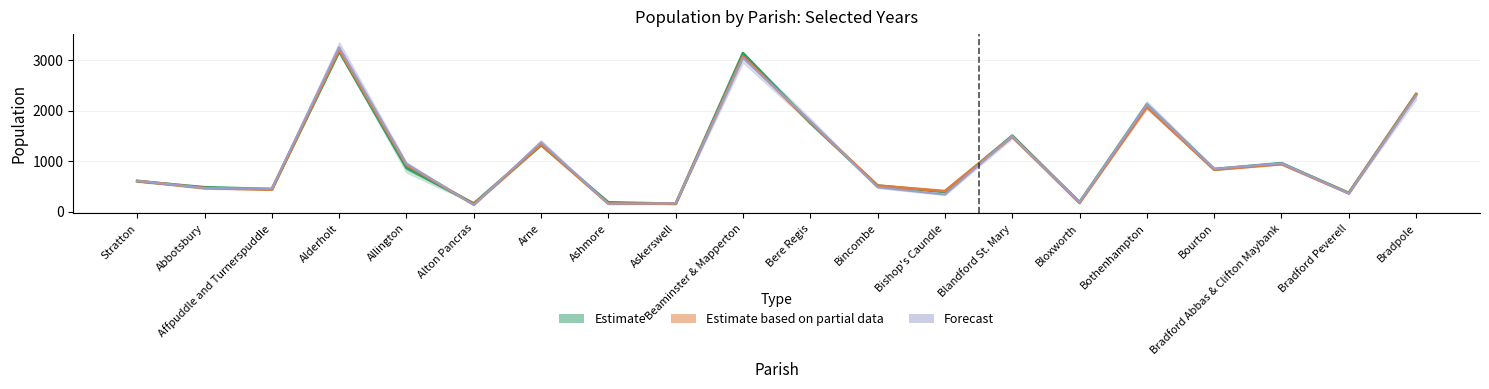

At Blandford St. Mary, list the series in order from smallest to largest.

Year 2016, Year 2020, Year 2011